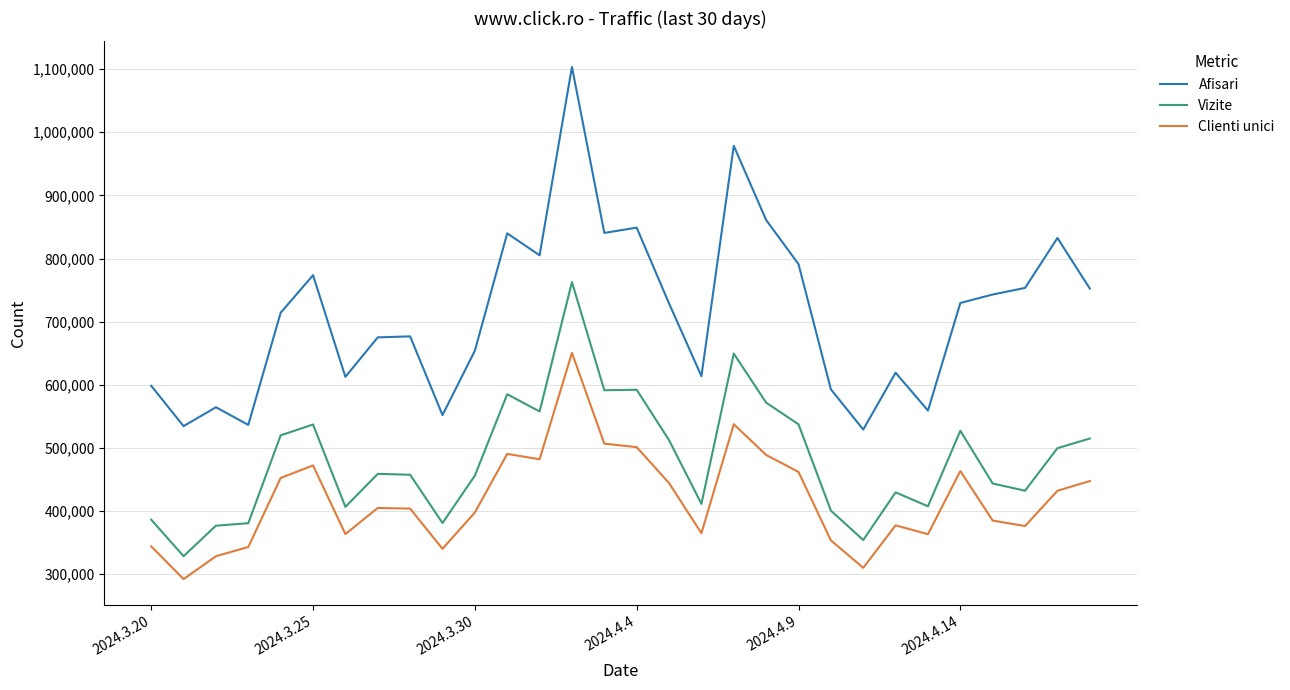

Which series has the largest total across all categories?

Afisari